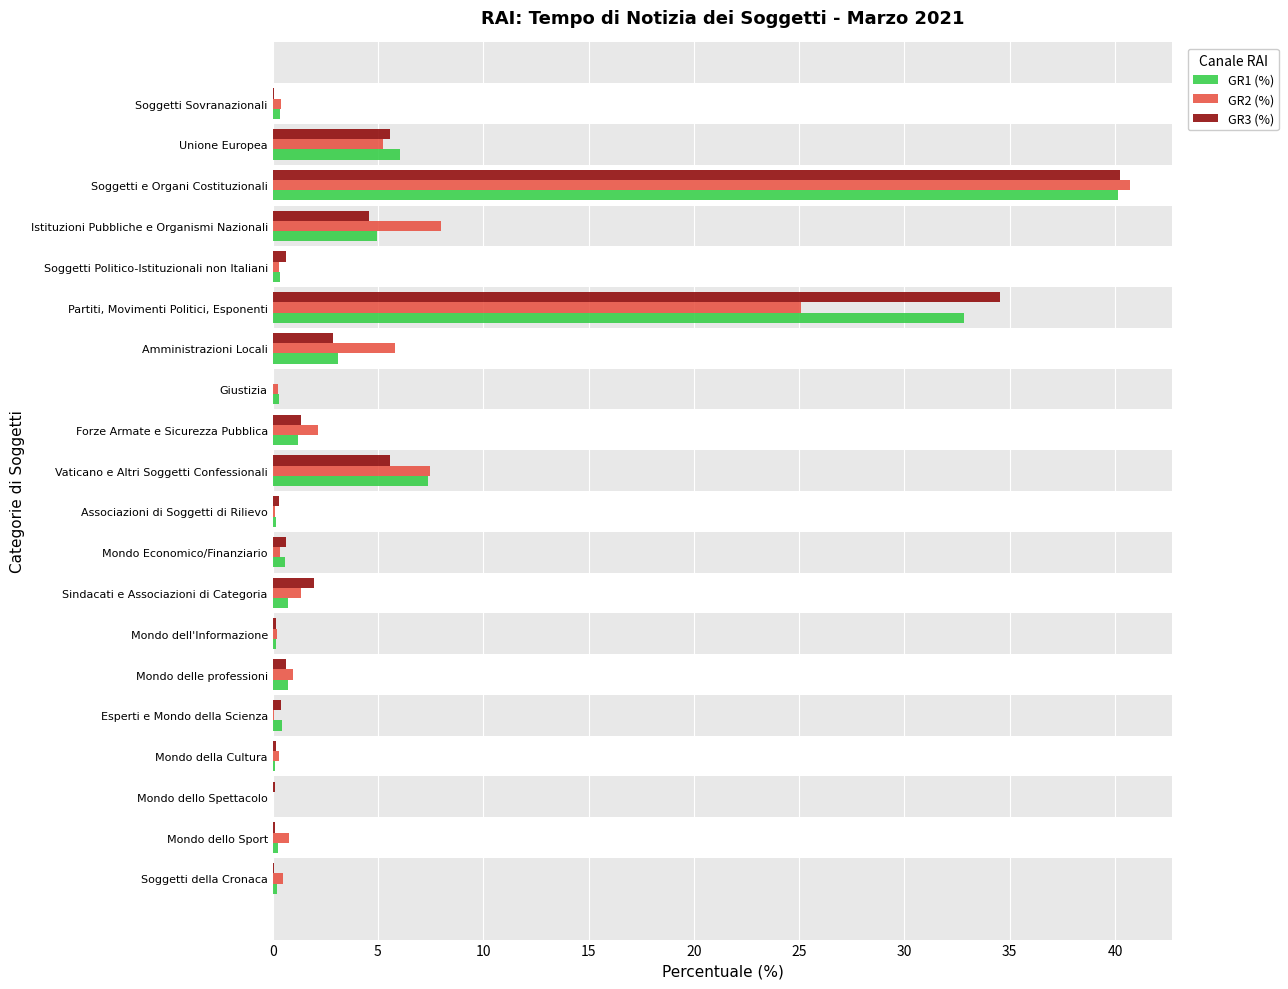

What is the highest value of the GR3 (%) series?

40.2